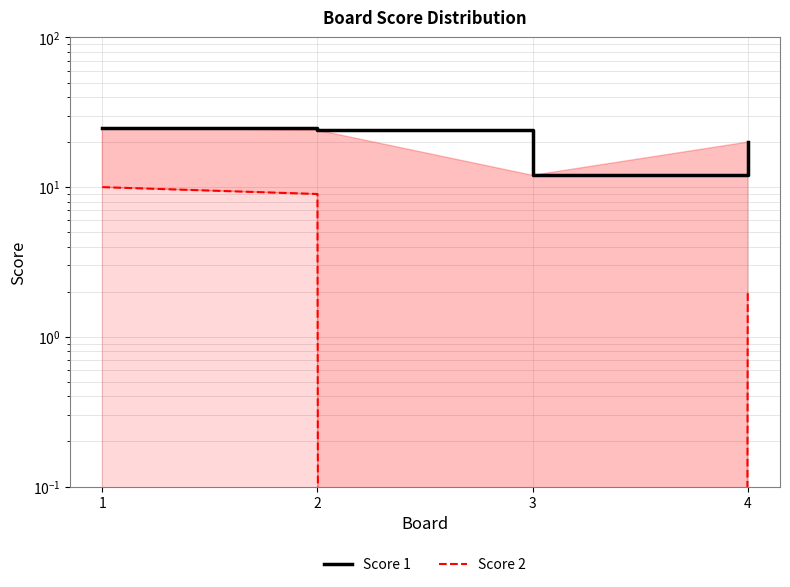

What is the total value across all series at 3?

12